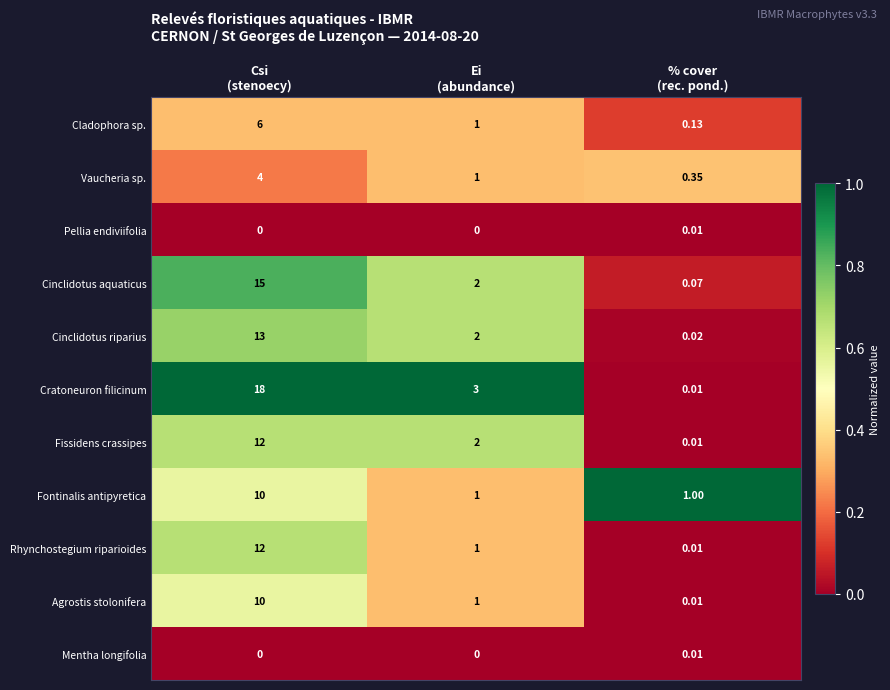

Which series has the largest range (max minus min)?

Cratoneuron filicinum